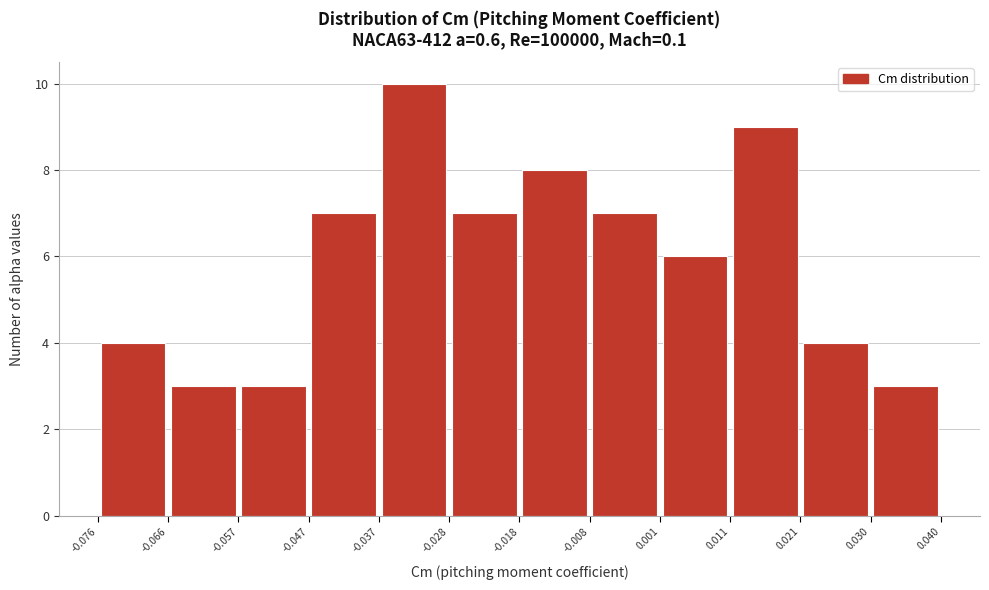

How tall is the bar that spans 0.021 to 0.030 on the x-axis? The values are not printed on the chart, so give them approximately, as read against the axis.

4